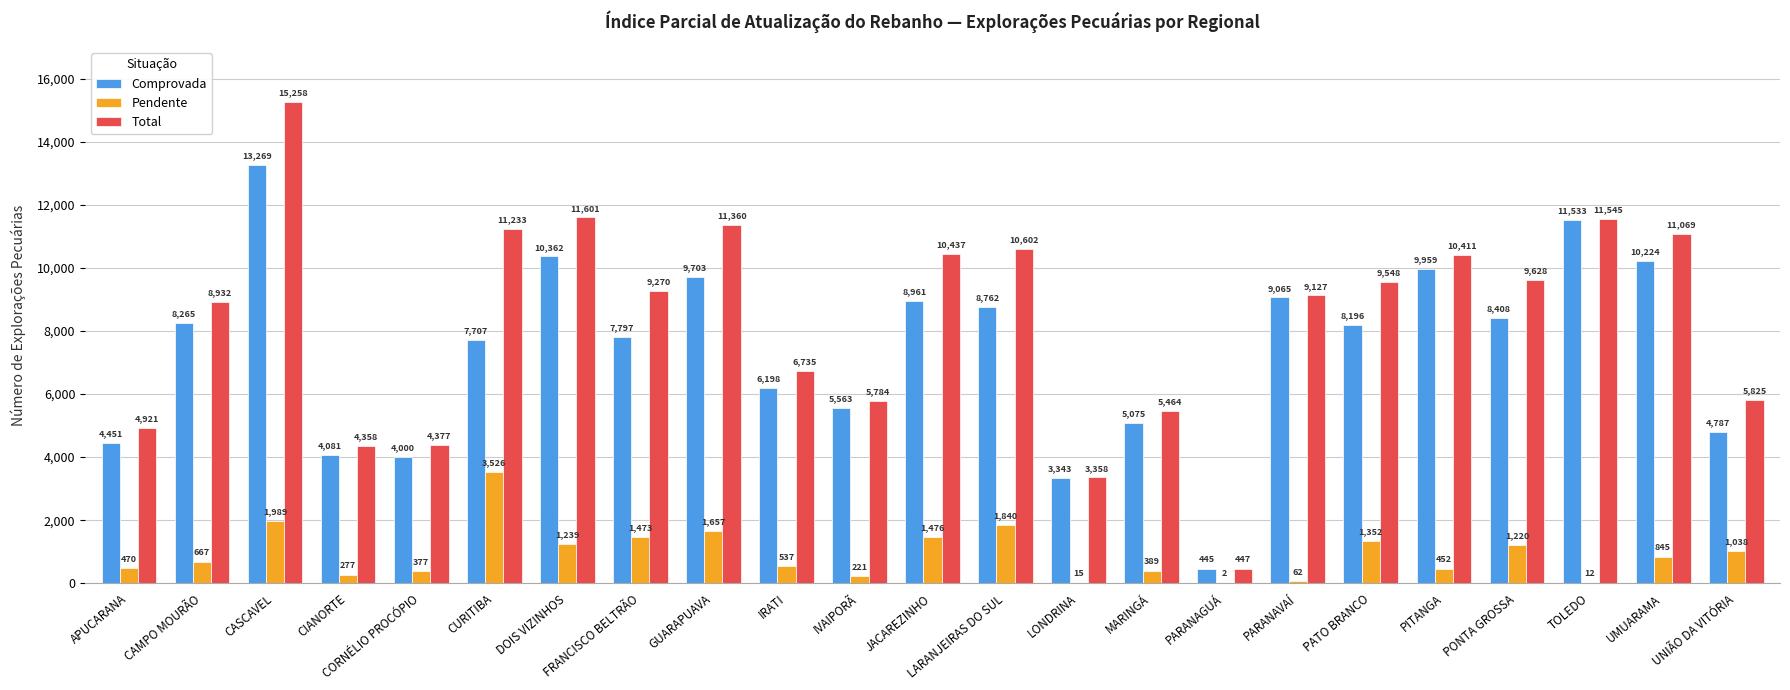

Which series changed the most between IRATI and LARANJEIRAS DO SUL?

Total